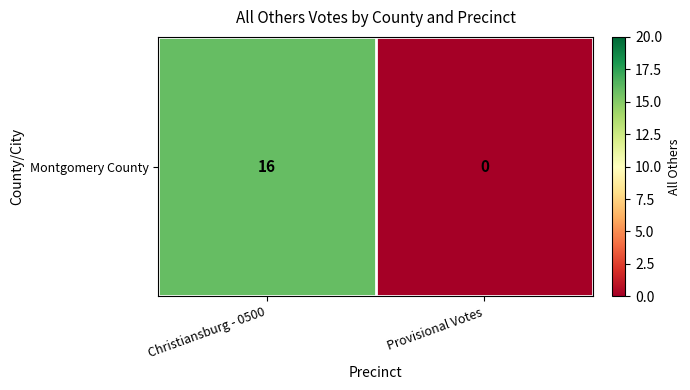

Reading left to right, what are all the values shown in this chart?

16	0